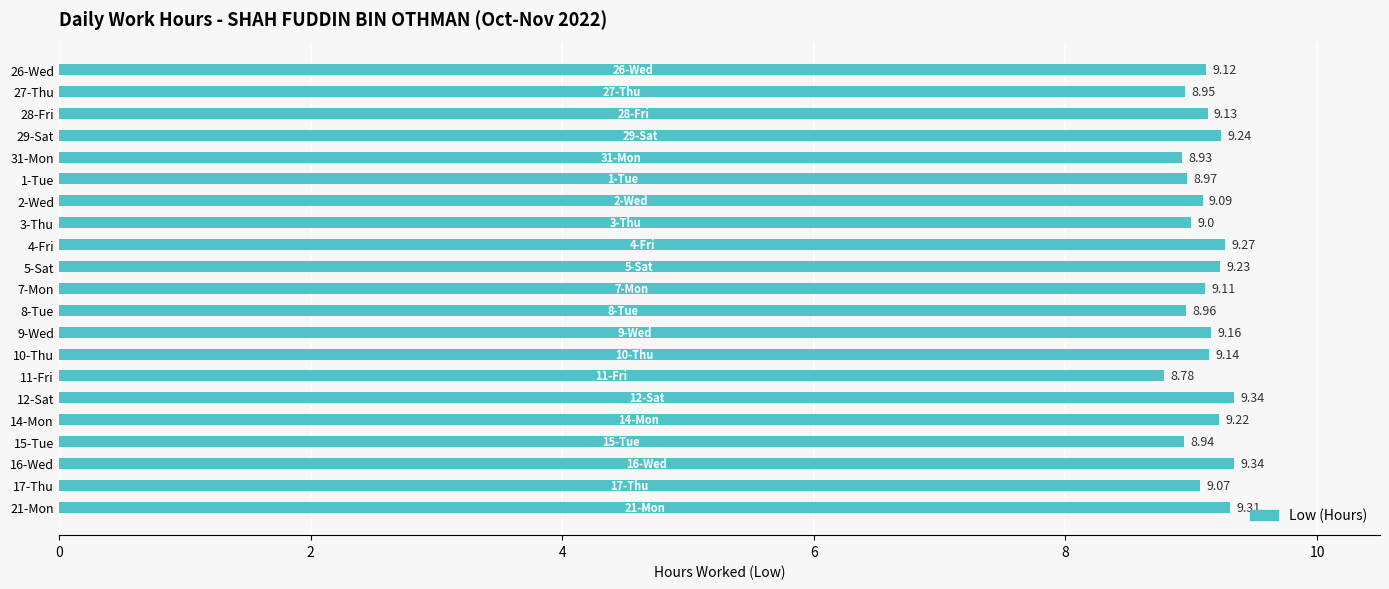

What is the change in value from 27-Thu to 21-Mon?

+0.4